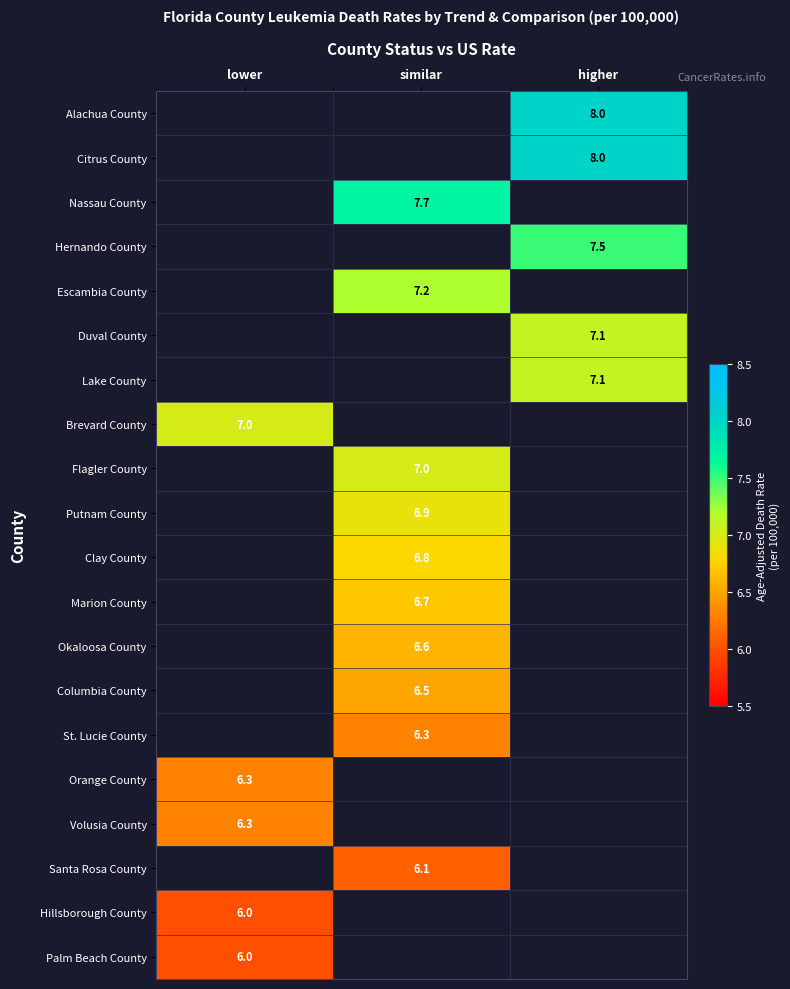

The Escambia County series shows 7.2 at similar. True or false?

True